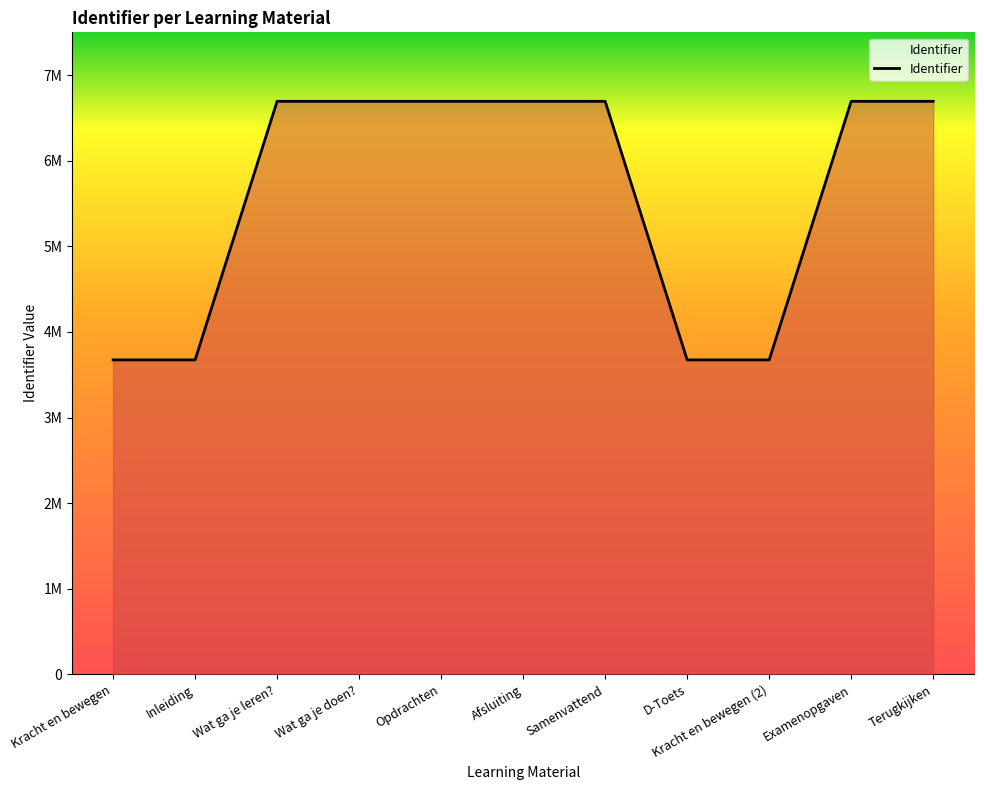

Is it true that the value at Wat ga je doen? is 3514428?

False